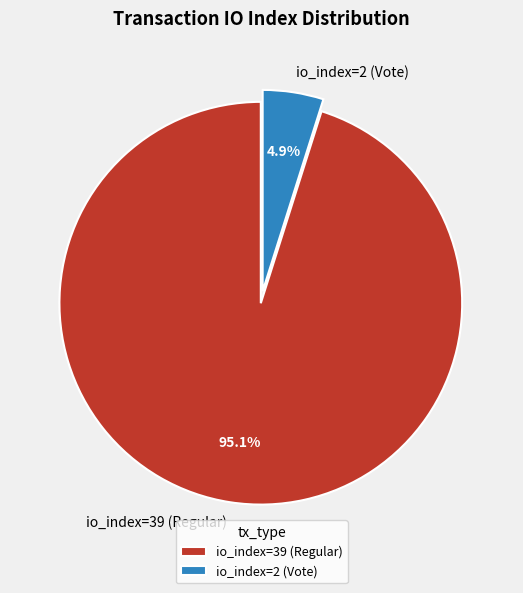

True or false: io_index=2 (Vote) accounts for 5% of the total.

True